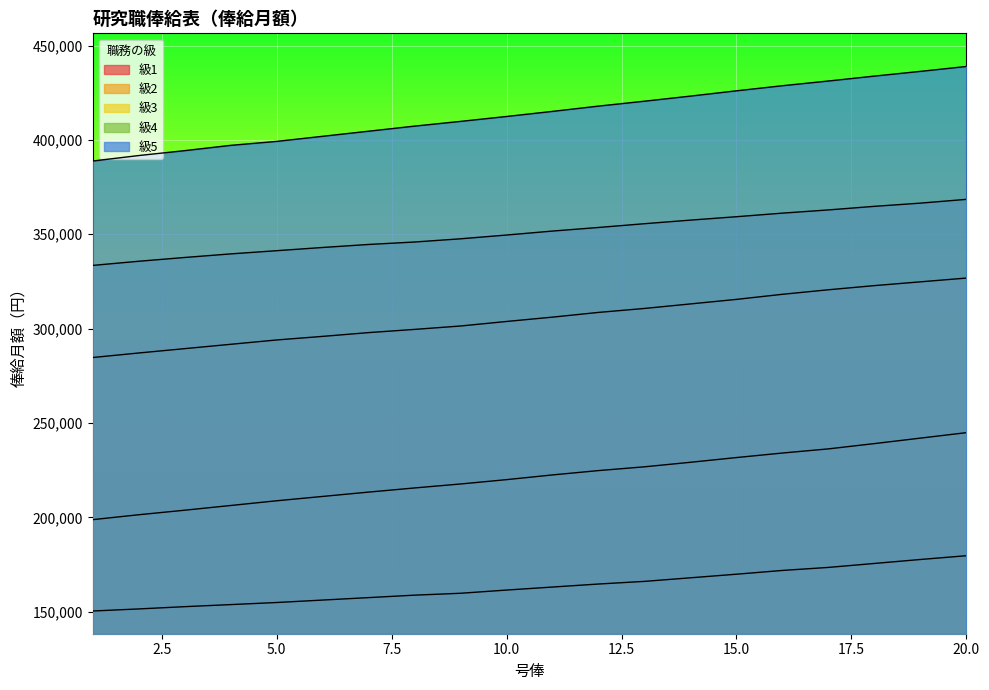

How many lines are shown in the chart?

5